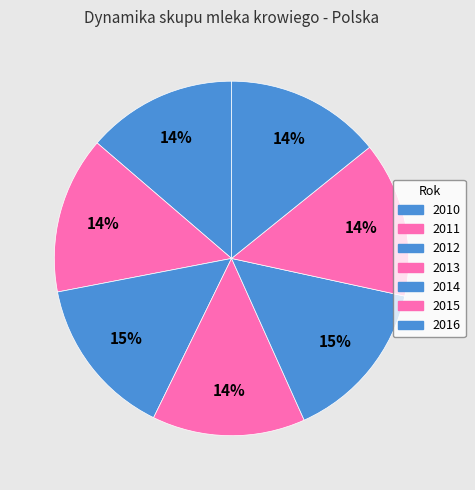

The 2013 slice represents 14% of the pie. True or false?

True